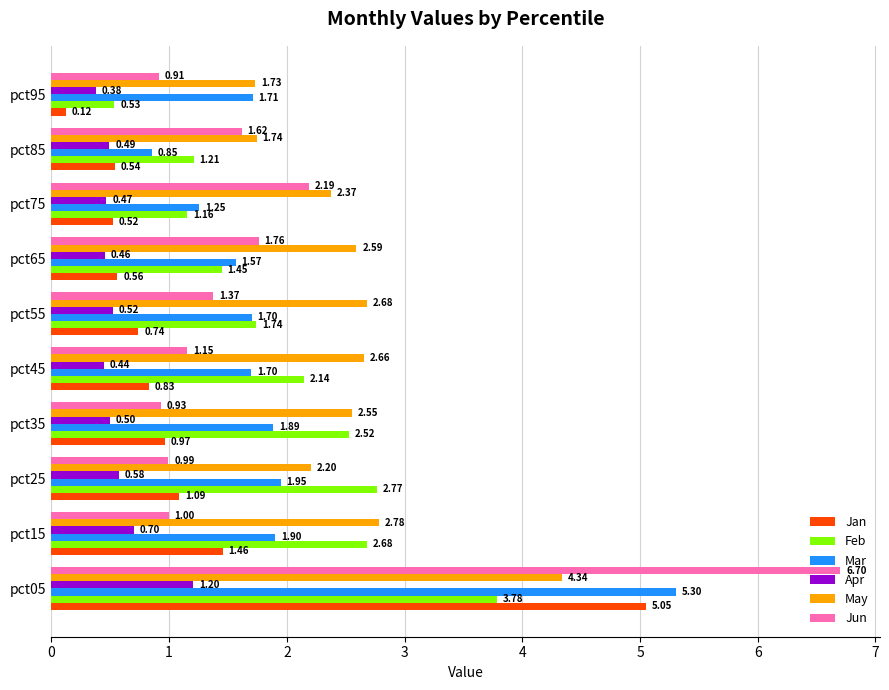

Rank the categories by Jan value from highest to lowest.

pct05, pct15, pct25, pct35, pct45, pct55, pct65, pct85, pct75, pct95